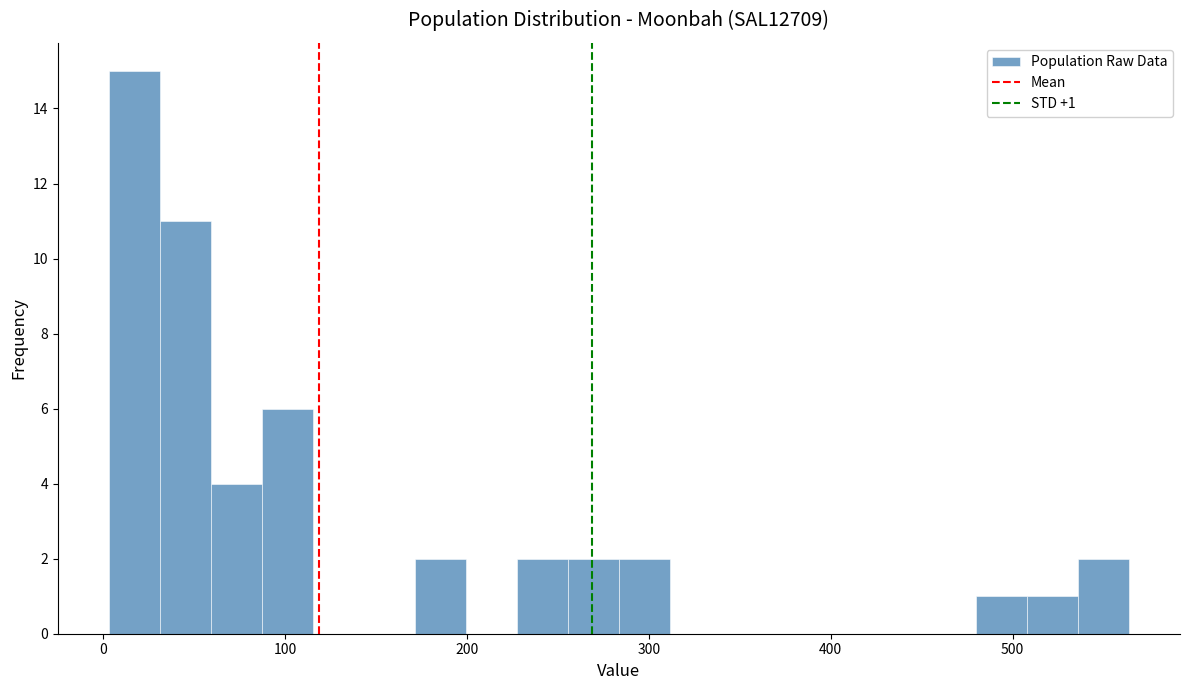

Read against the x-axis, roughly where is the centre of the tallest bar?

20